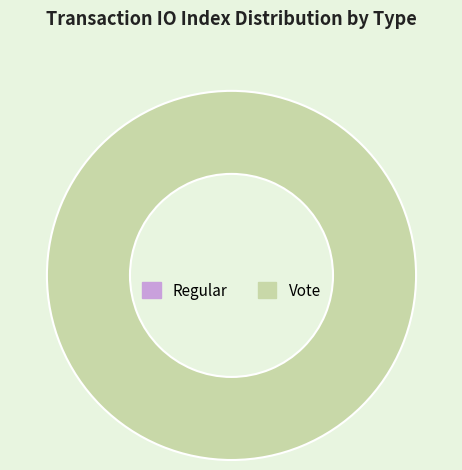

What percentage is NOT represented by Regular?

100.0%